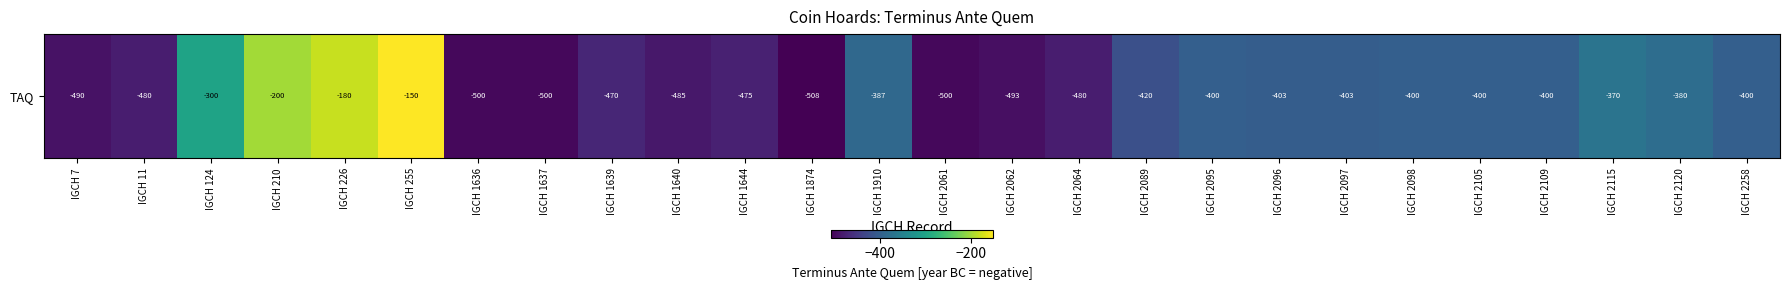

Which has a higher value, IGCH 1910 or IGCH 2089?

IGCH 1910